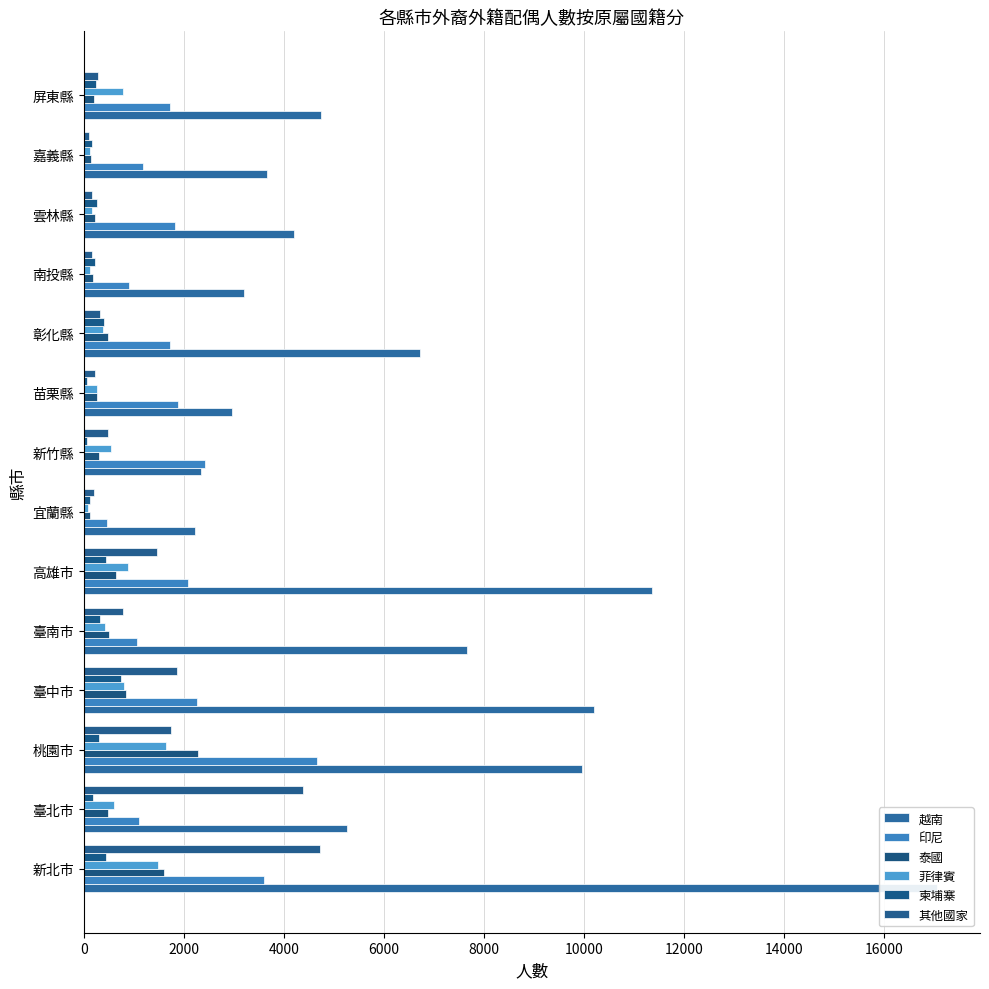

How many bars are there in each group?

6